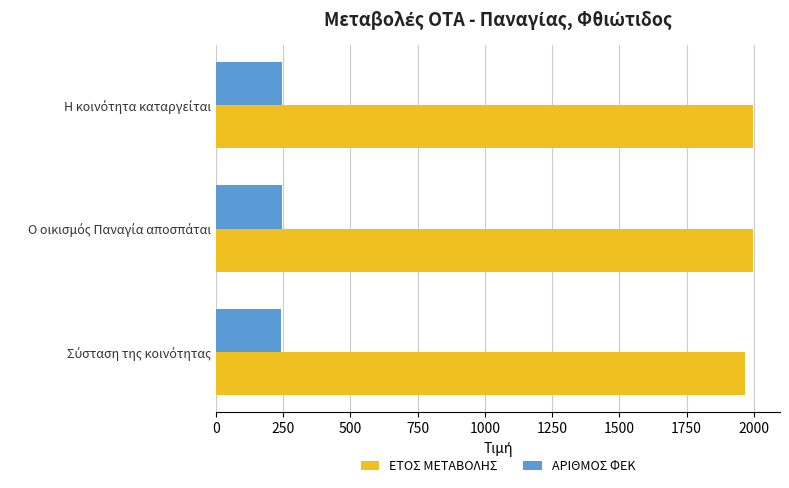

Rank the series by their average value, from lowest to highest.

ΑΡΙΘΜΟΣ ΦΕΚ, ΕΤΟΣ ΜΕΤΑΒΟΛΗΣ